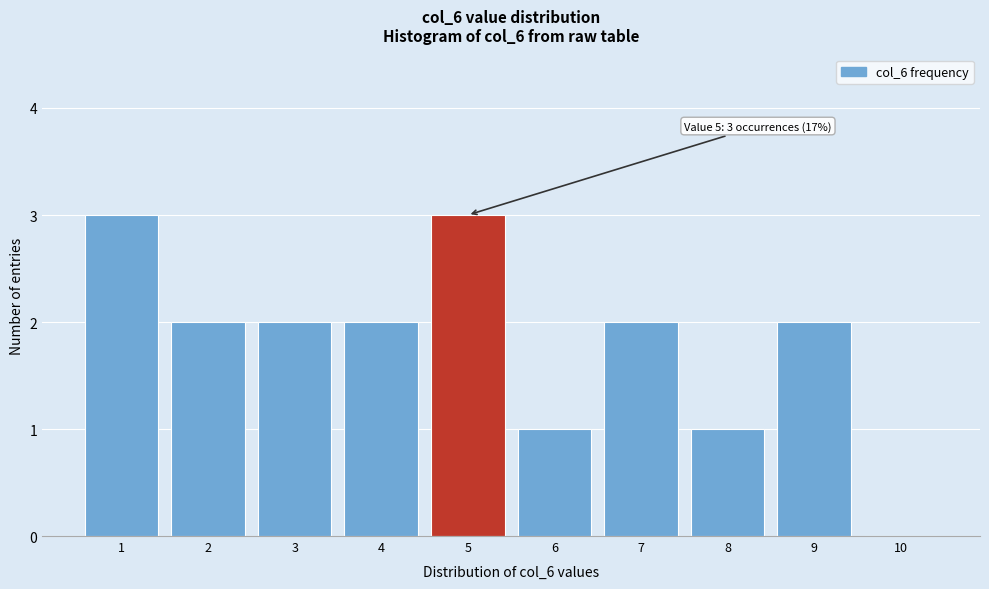

Reading left to right, extract all data points from this chart.

1=3	2=2	3=2	4=2	5=3	6=1	7=2	8=1	9=2	10=0